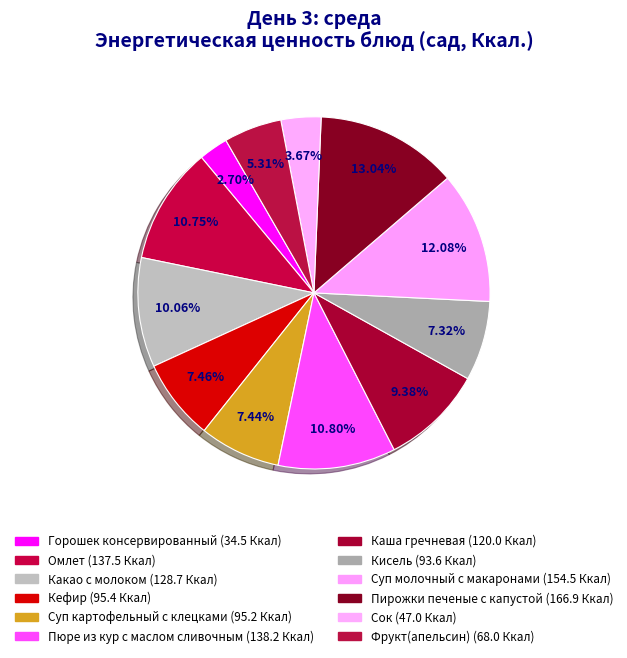

Does Пирожки печеные с капустой represent more than half of the total?

No